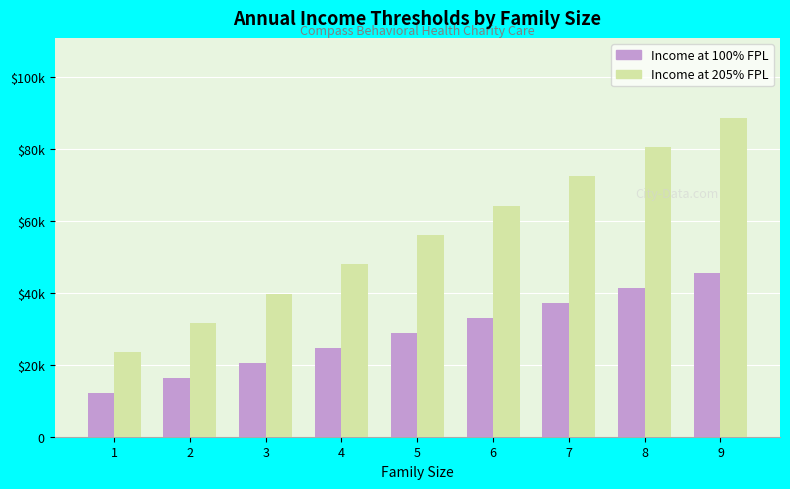

The value of Income at 205% FPL at 3 is 54226. True or false?

False